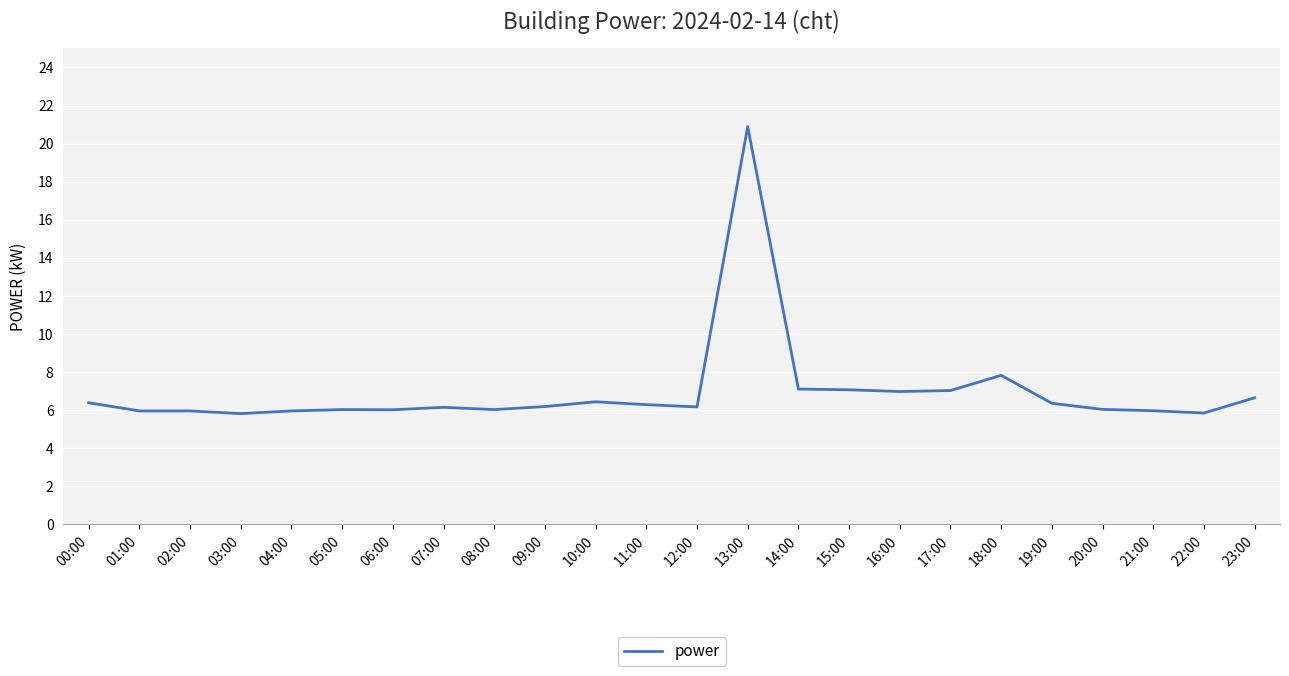

What is the difference between the second highest and second lowest values?

2.0